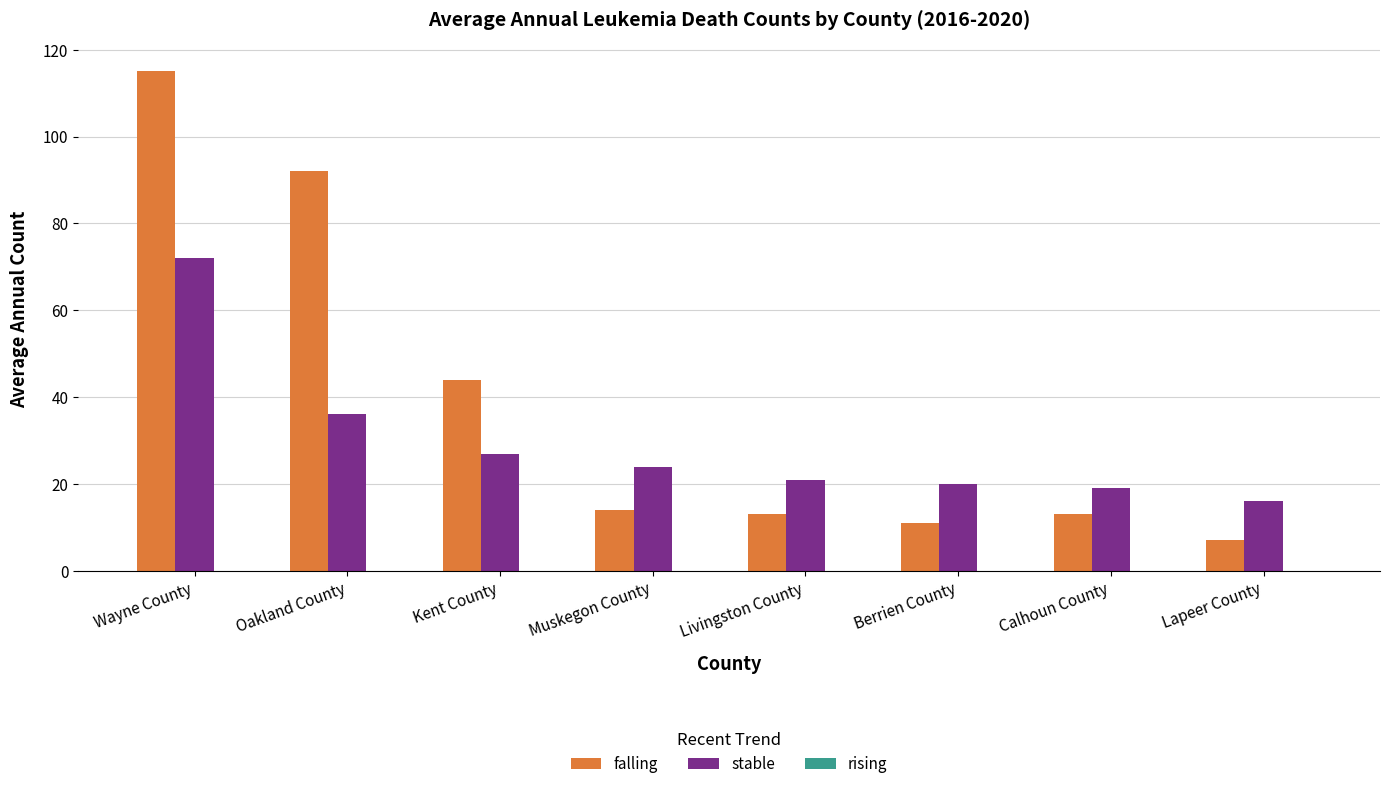

List the series in order of their peak value, lowest first.

stable, falling